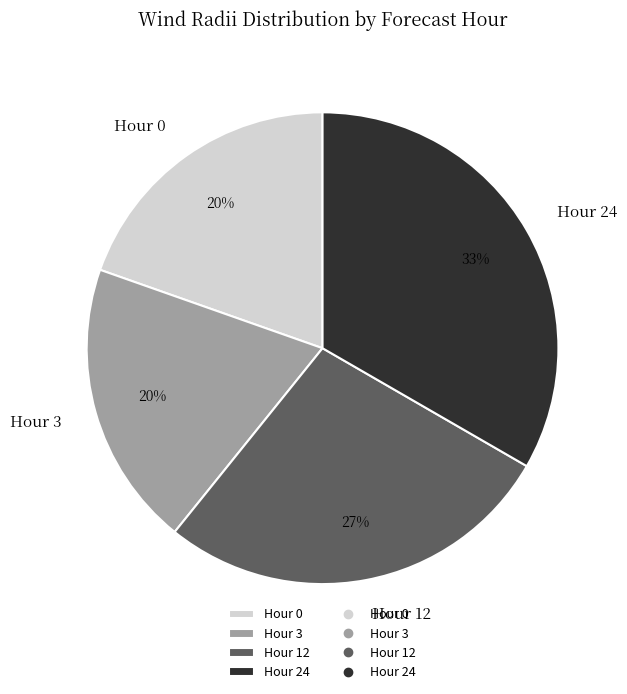

Is there a majority slice in this chart?

No